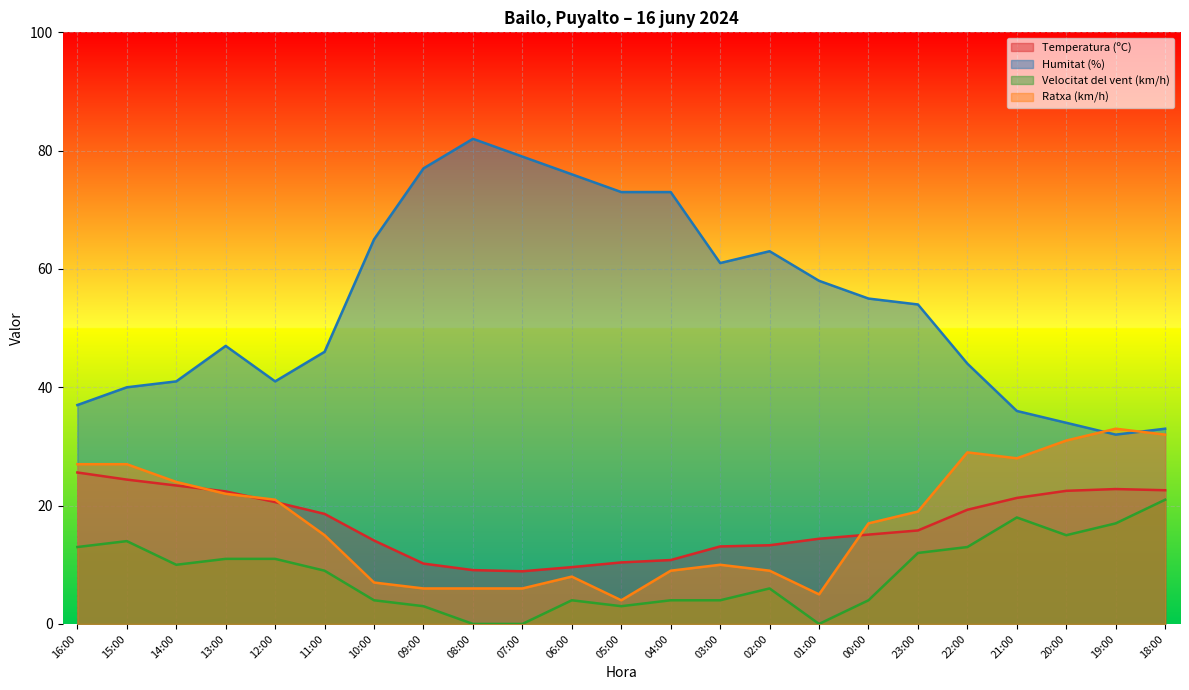

How many lines are shown in the chart?

4